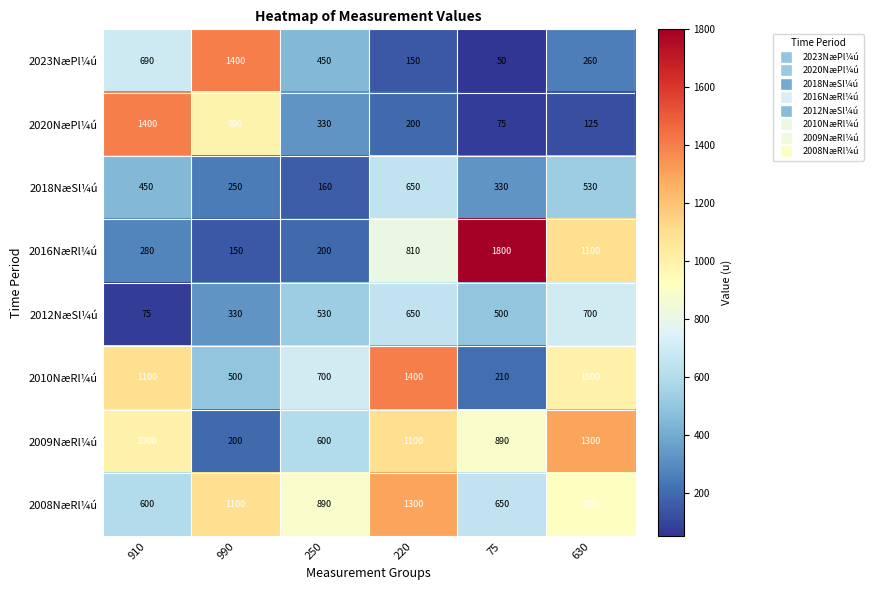

Between 75 and 630, which series saw the biggest shift?

2010NæRl¼ú